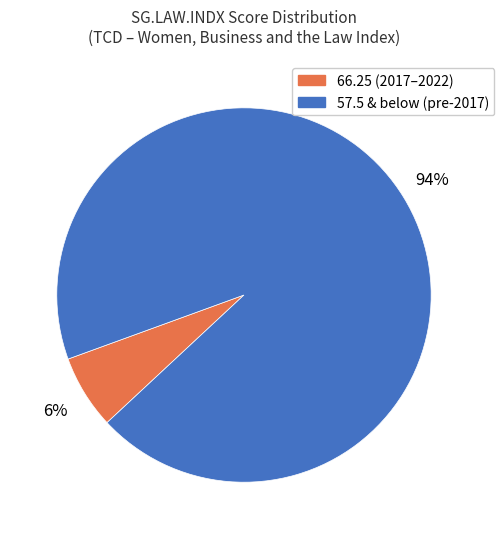

To the nearest percent, what is the average slice percentage?

50%